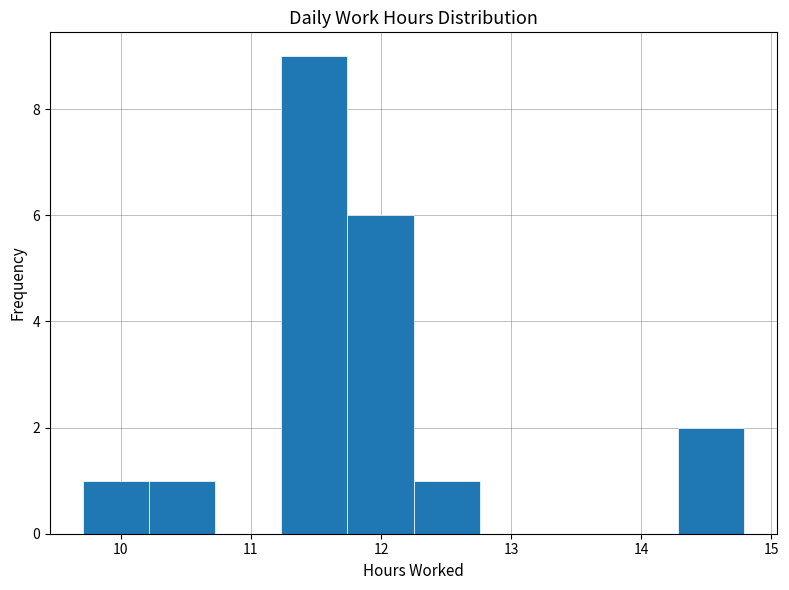

Reading left to right, list every bar in this chart as the range it spans on the x-axis followed by its height. Neither the bar edges nor the heights are printed on the chart, so give them approximately, as read against the axes.

9.7 to 10.2: 1
10.2 to 10.7: 1
10.7 to 11.2: 0
11.2 to 11.7: 9
11.7 to 12.3: 6
12.3 to 12.8: 1
12.8 to 13.3: 0
13.3 to 13.8: 0
13.8 to 14.3: 0
14.3 to 14.8: 2